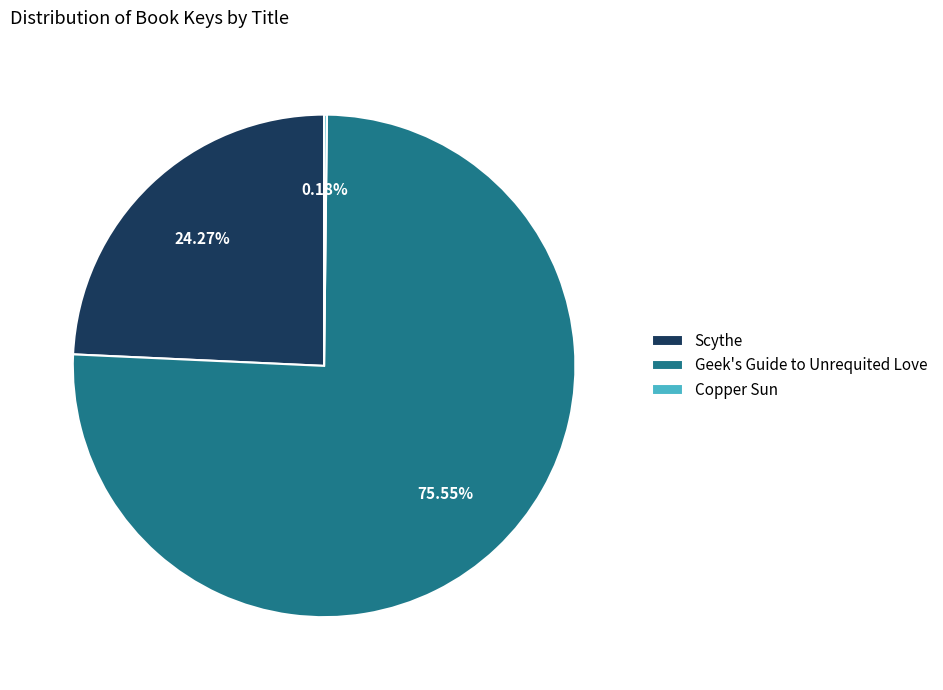

Which category has the biggest portion of the pie?

Geek's Guide to Unrequited Love